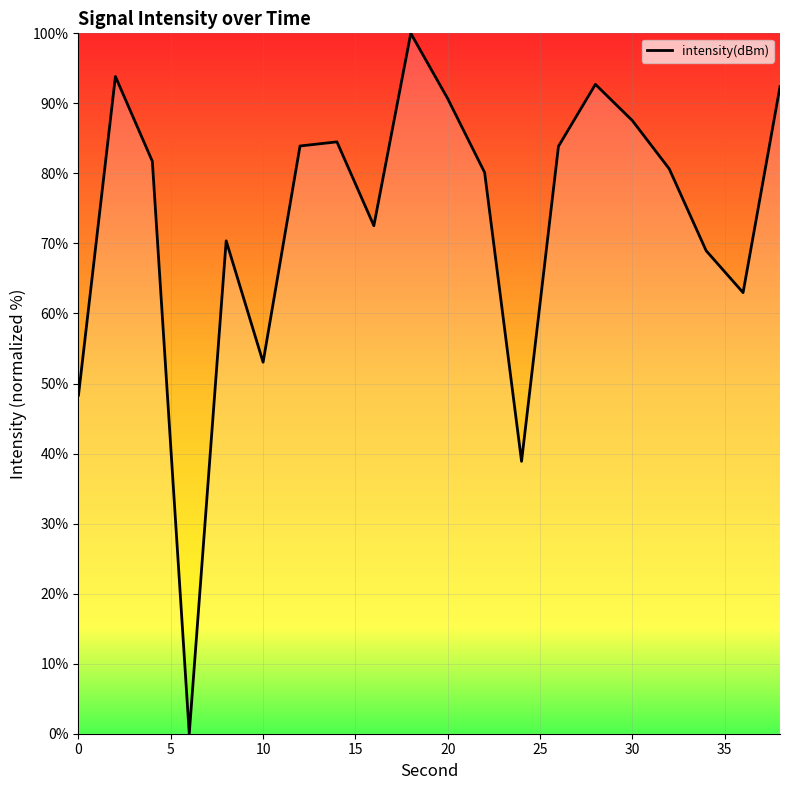

What is the maximum value shown in the chart?

100.0